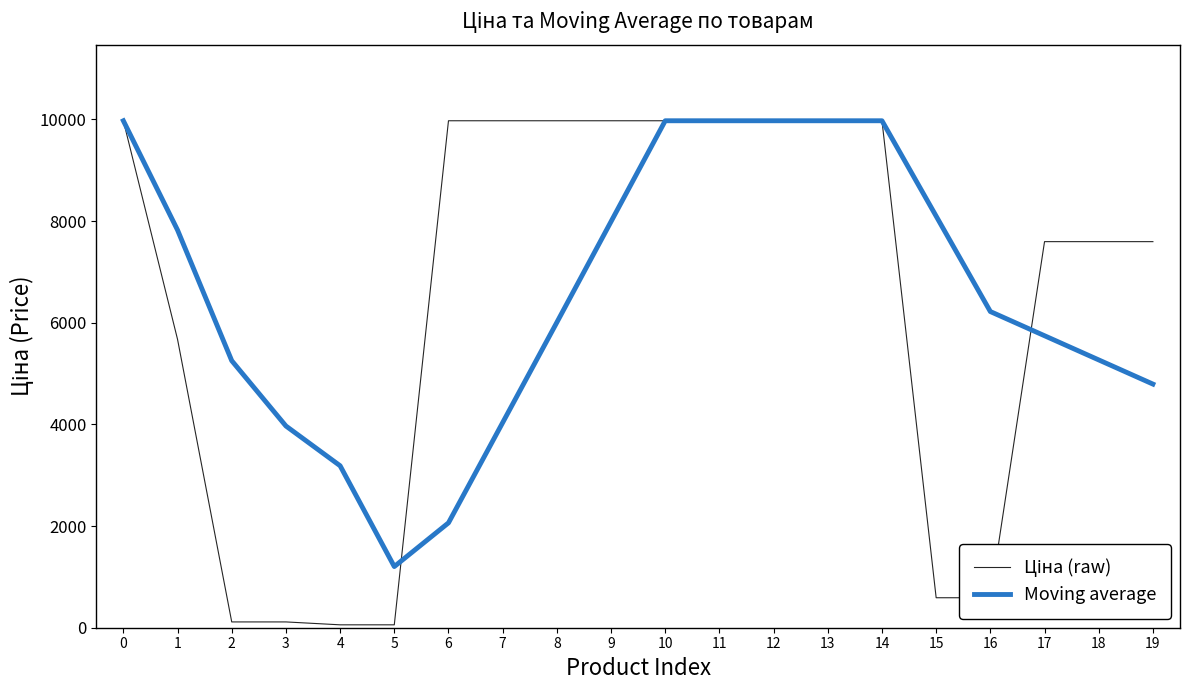

What is the highest value of the Moving average series?

9975.0